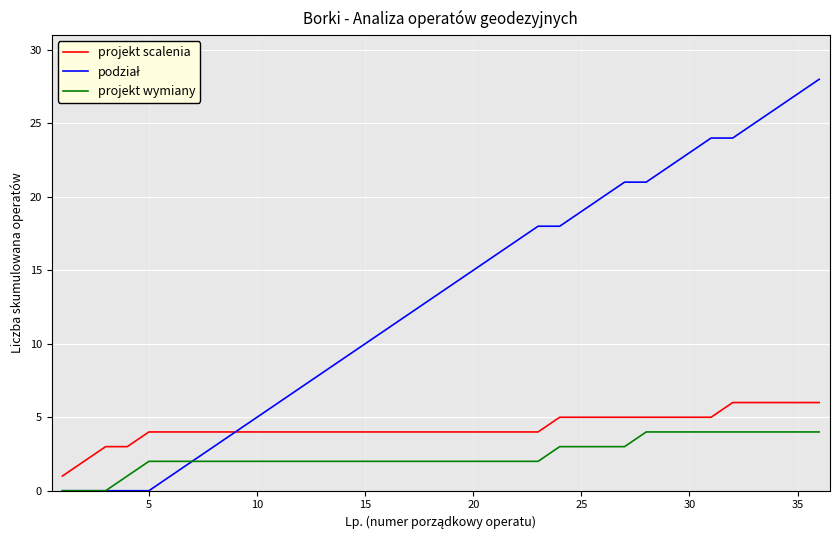

What is the greatest value displayed?

28